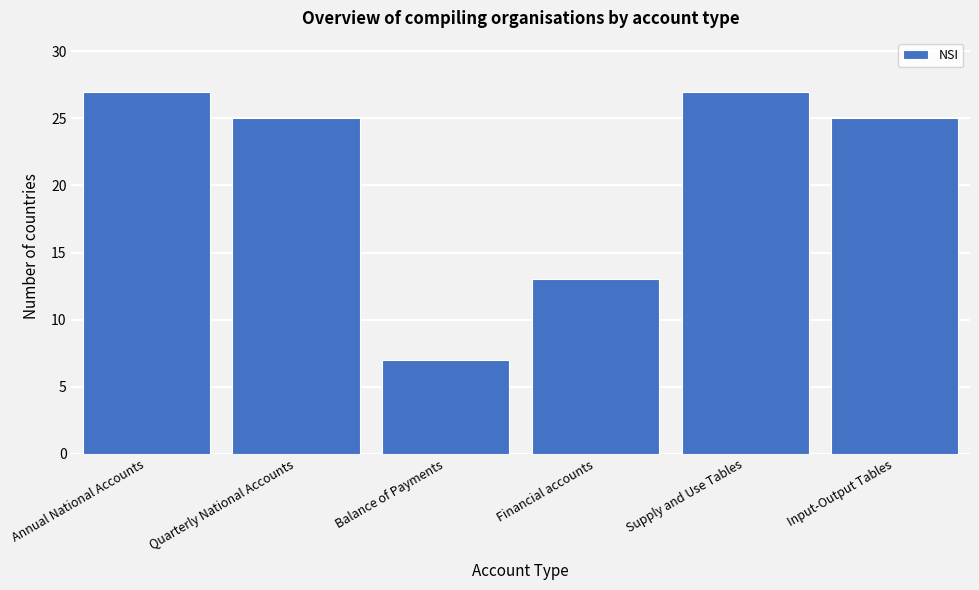

Reading left to right, list all the values displayed in this chart.

Annual National Accounts=27	Quarterly National Accounts=25	Balance of Payments=7	Financial accounts=13	Supply and Use Tables=27	Input-Output Tables=25